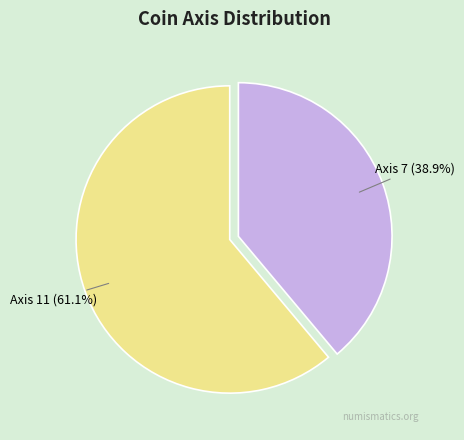

Which slice is the smallest?

Axis 7